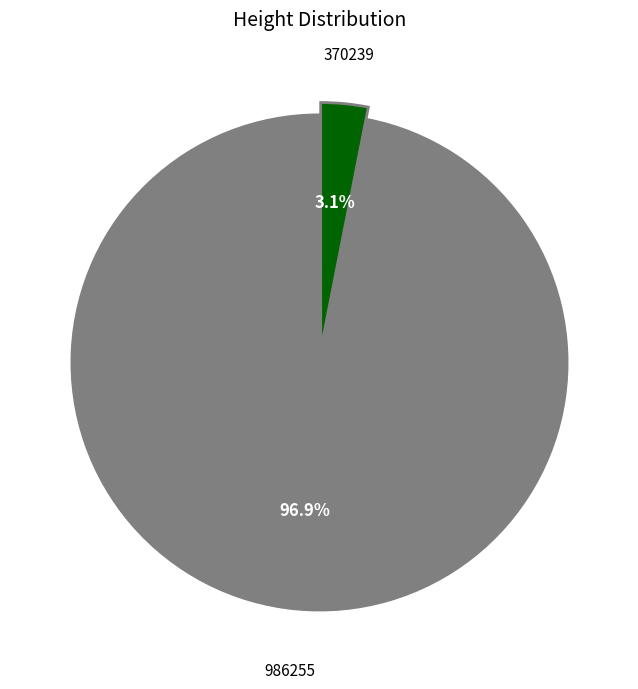

Count the number of slices in the pie.

2